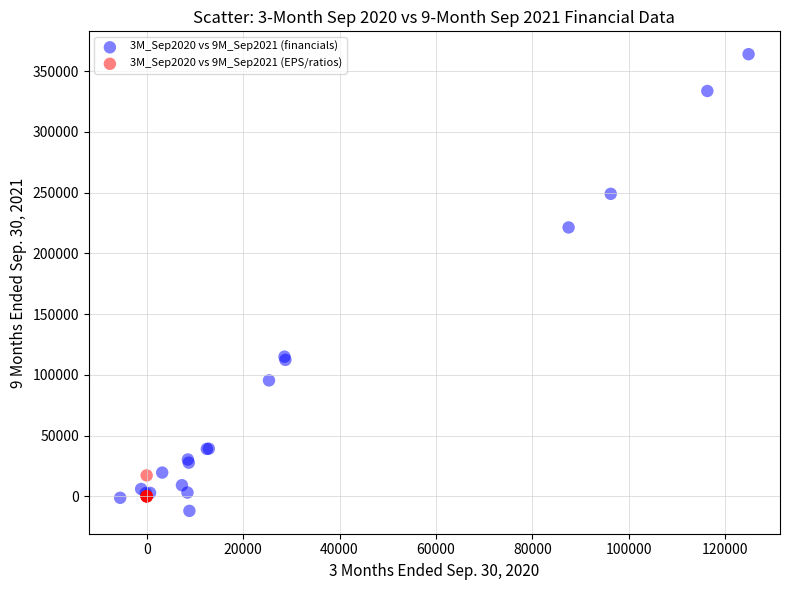

Which series has the widest spread of Y values?

3M_Sep2020 vs 9M_Sep2021 (financials)